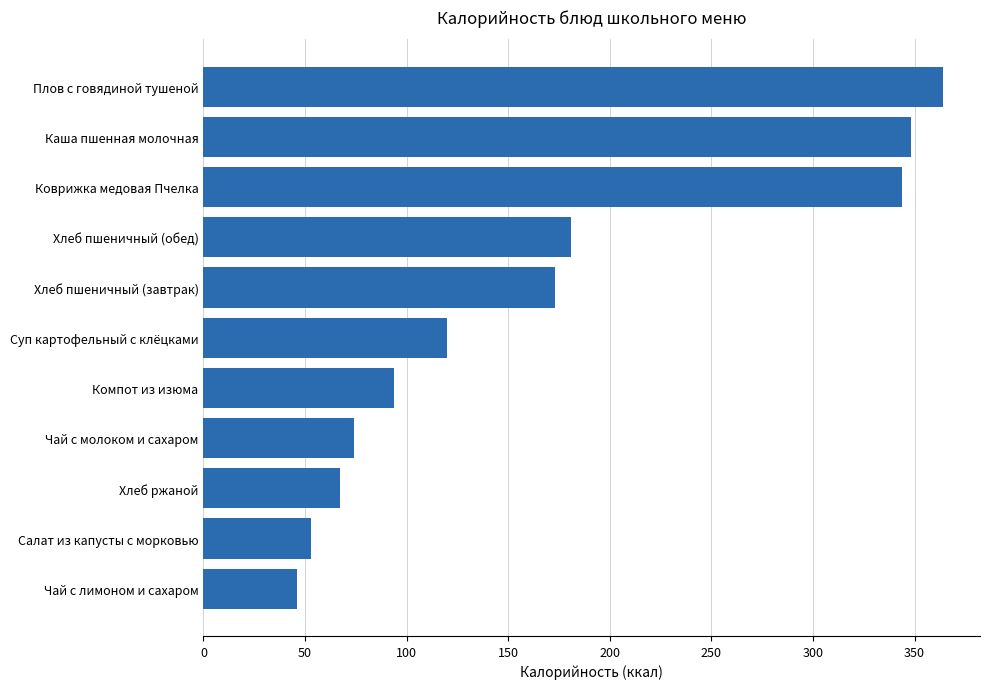

Which has a higher value, Салат из капусты с морковью or Компот из изюма?

Компот из изюма